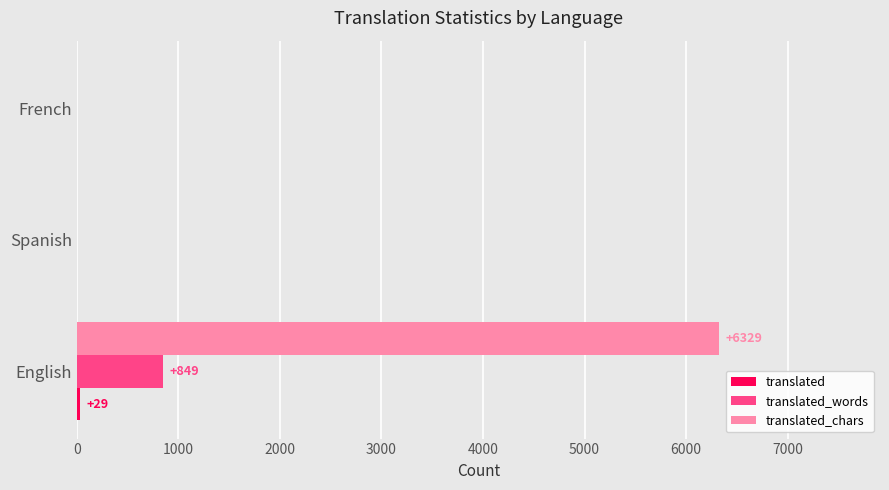

What is the maximum value shown in the chart?

6329